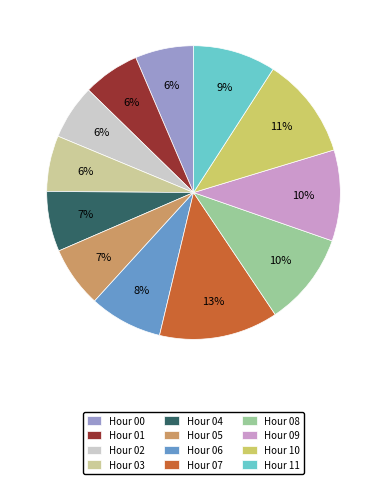

The Hour 11 slice represents 18% of the pie. True or false?

False